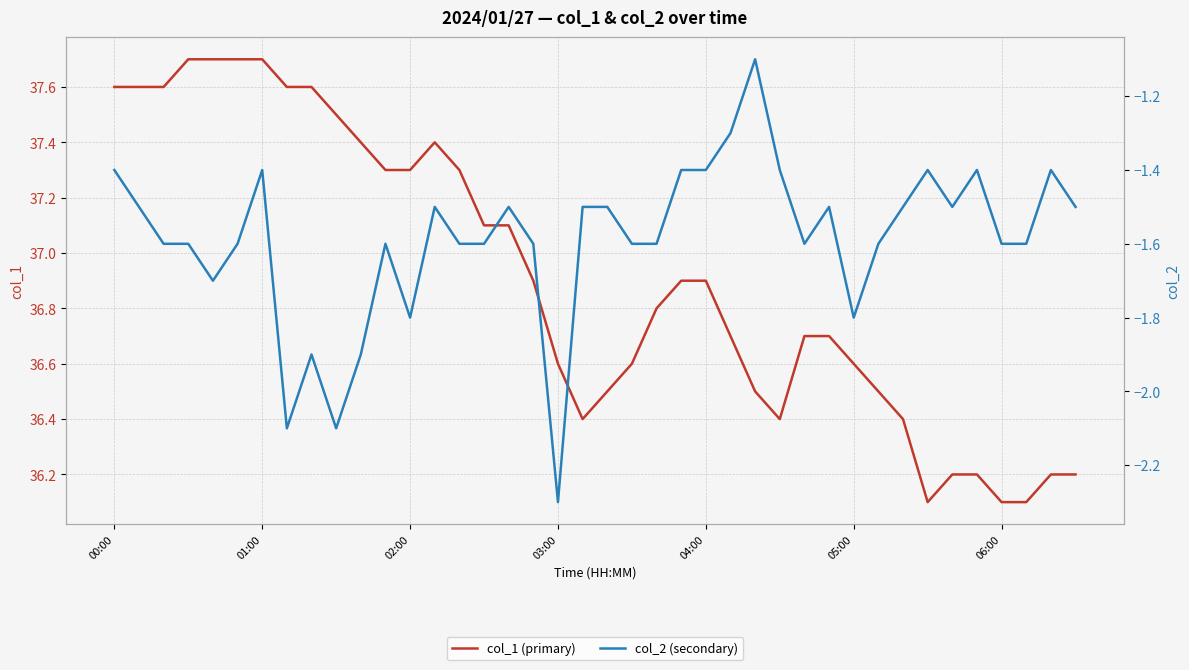

True or false: col_2 (secondary) has more than 0 points higher than both neighbors.

True